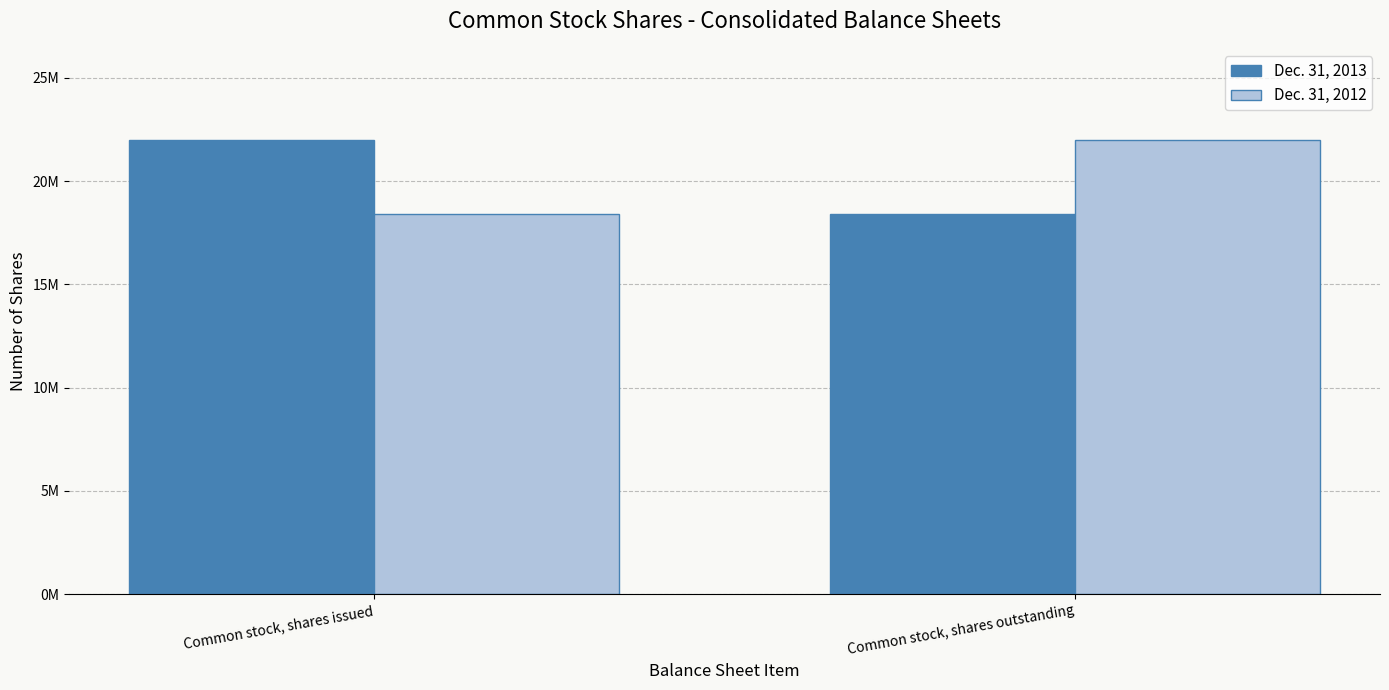

How many Dec. 31, 2013 values are between 18400783 and 22006932?

2